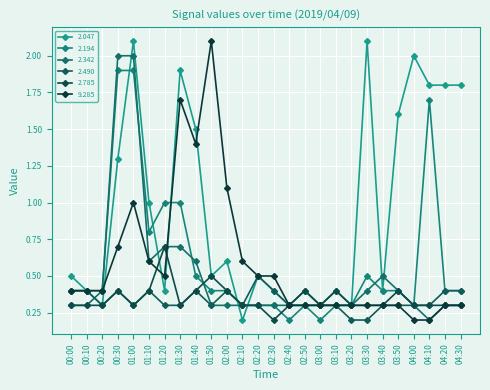

Does the chart have visible grid lines?

Yes